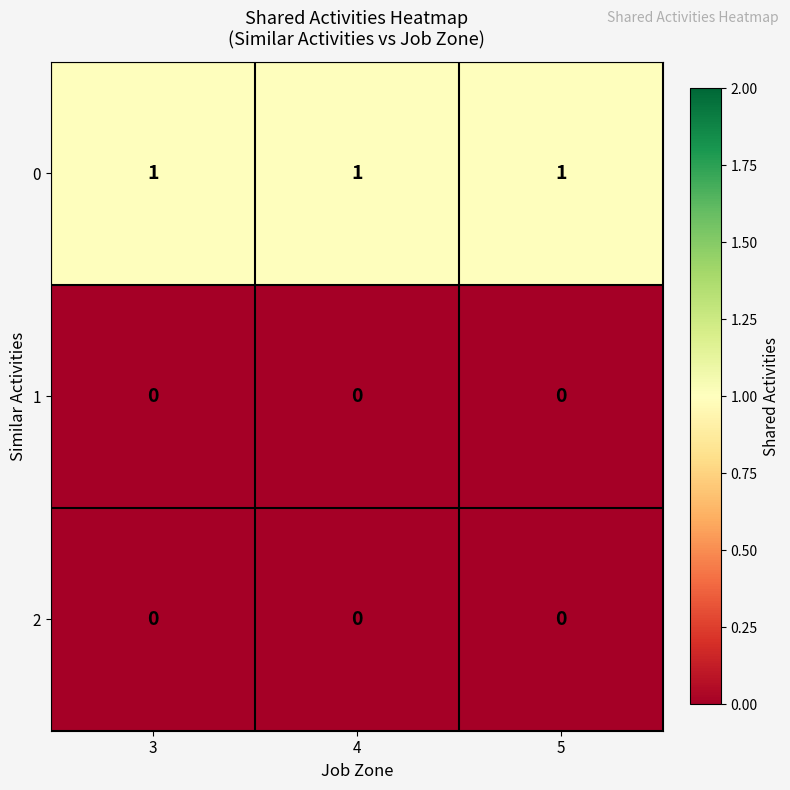

True or false: 0 has a value of 1 at 5.

True